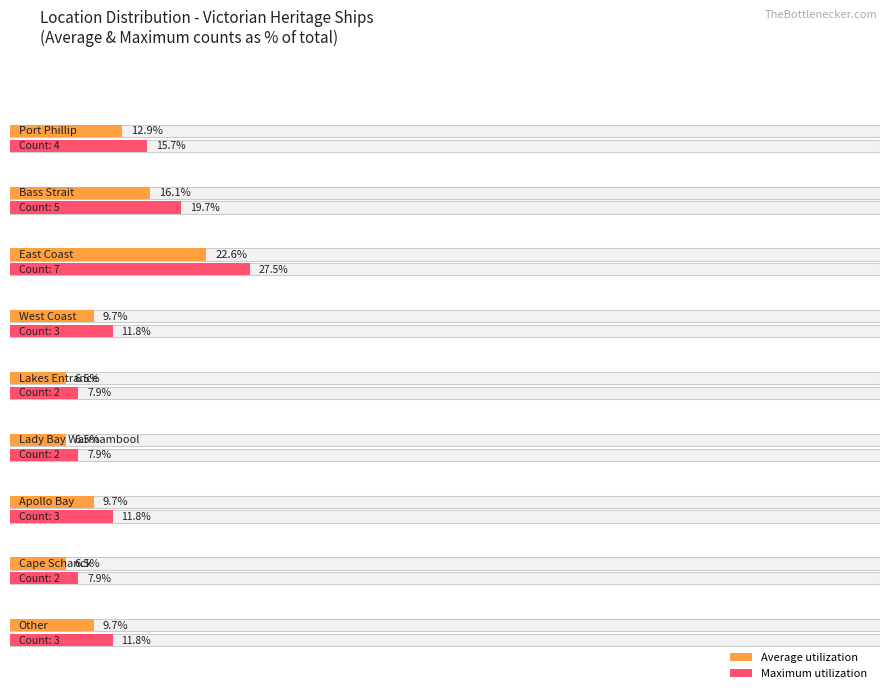

Rank the series at East Coast from highest to lowest value.

Maximum utilization, Average utilization